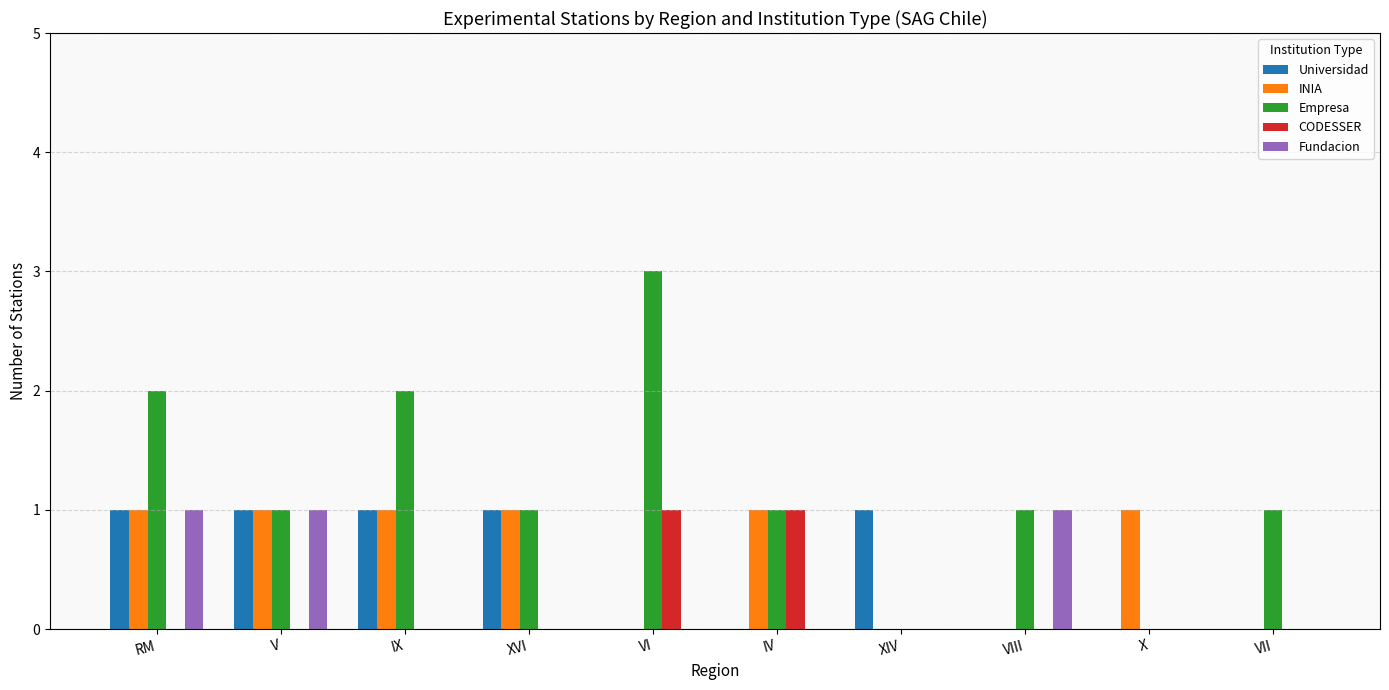

What is the total value across all series at VIII?

2